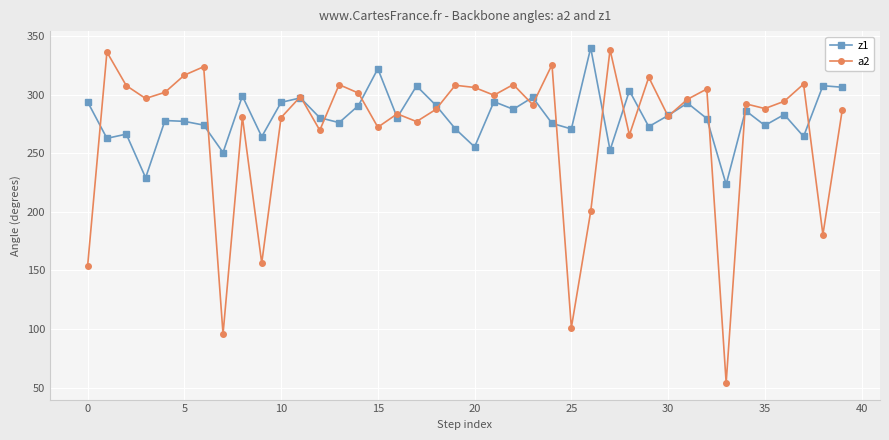

How many data points does each series have?

40